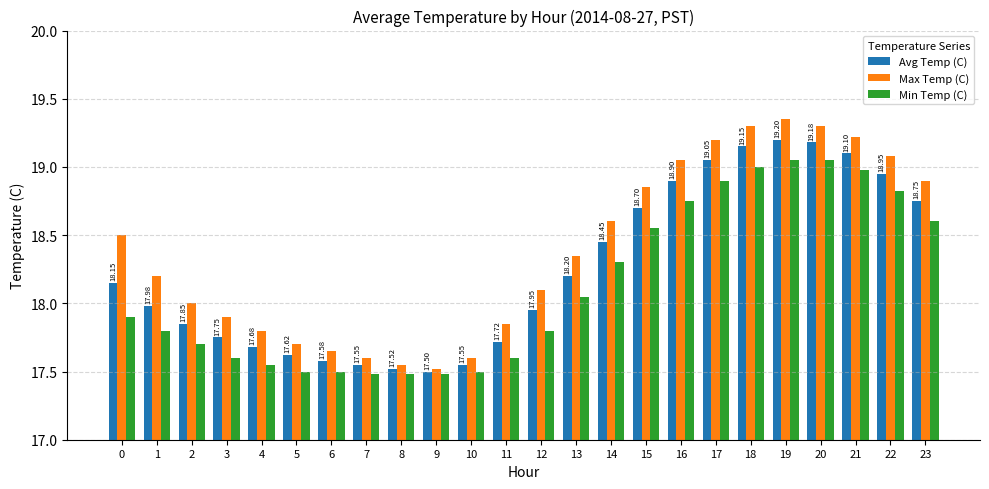

What is the spread (max minus min) of values at 23?

0.3